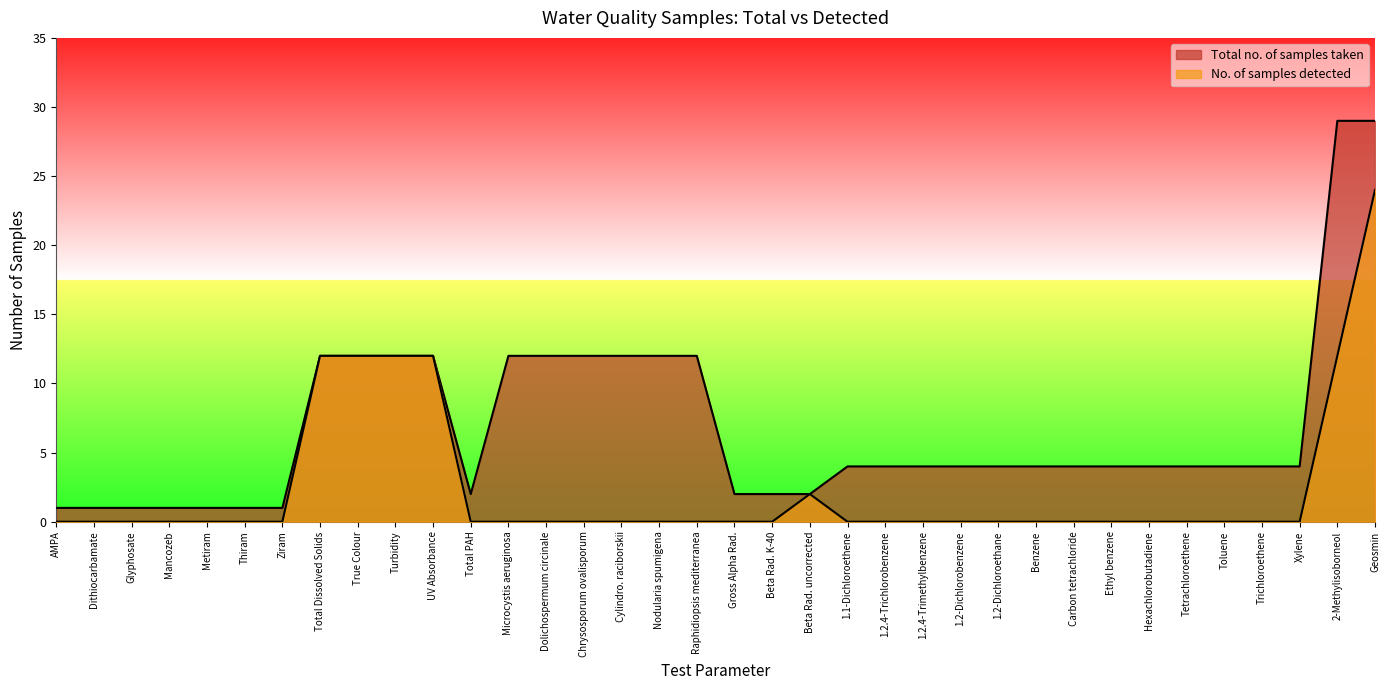

How many lines are shown in the chart?

2